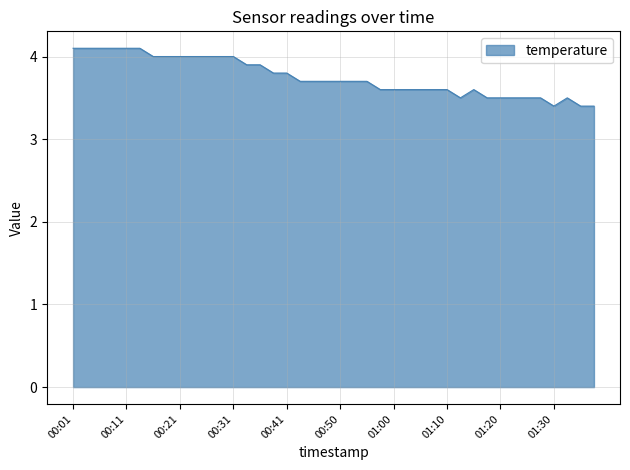

What is the difference between the maximum and minimum values?

0.7